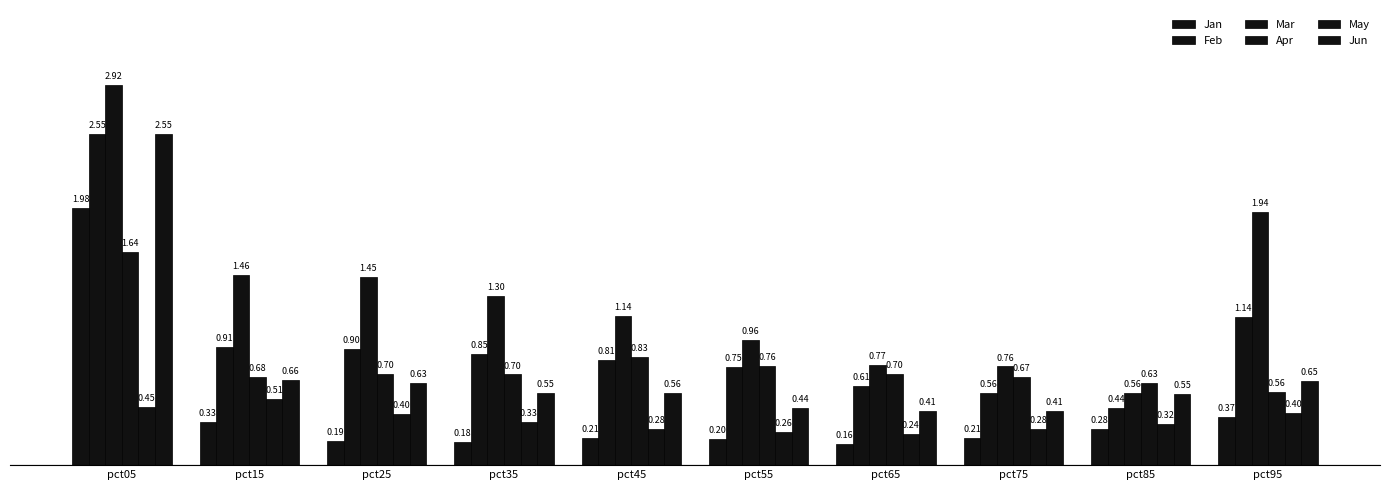

At which category is the sum across all series the highest?

pct05